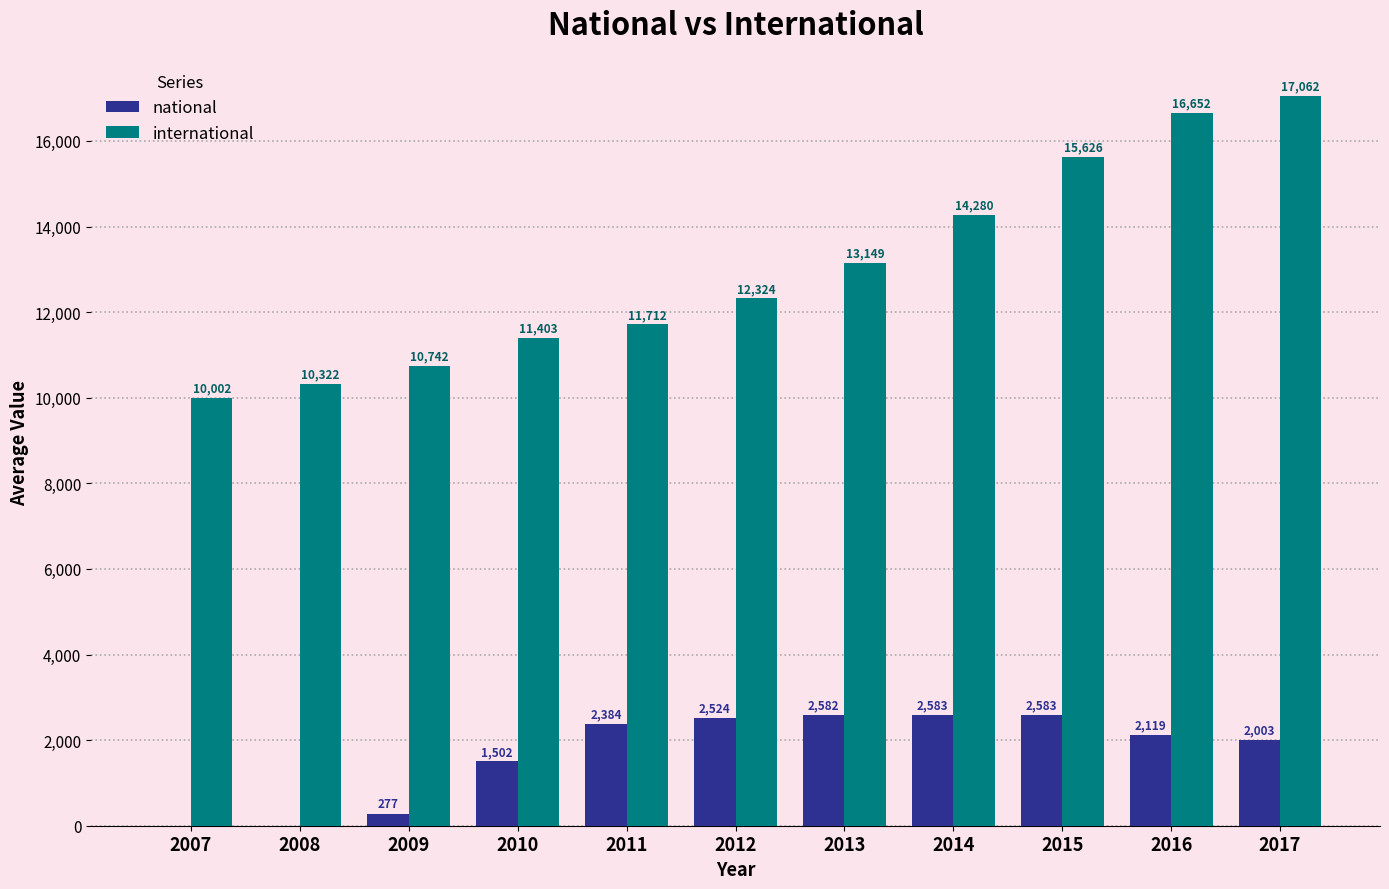

Does the chart contain stacked bars?

No